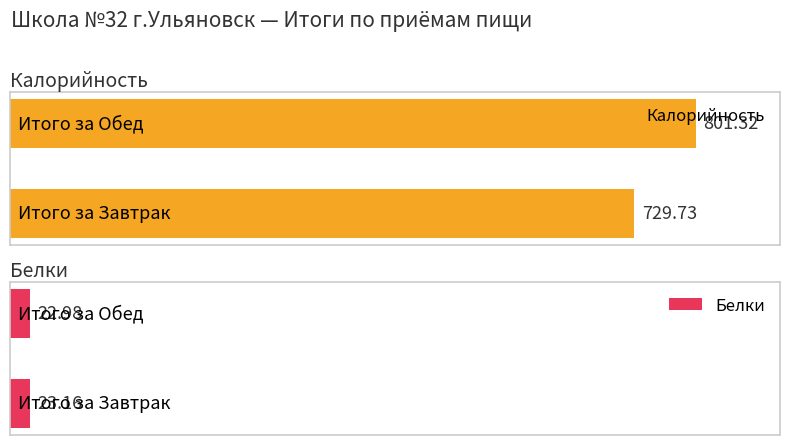

At which label is Калорийность closest to 765?

Итого за Завтрак